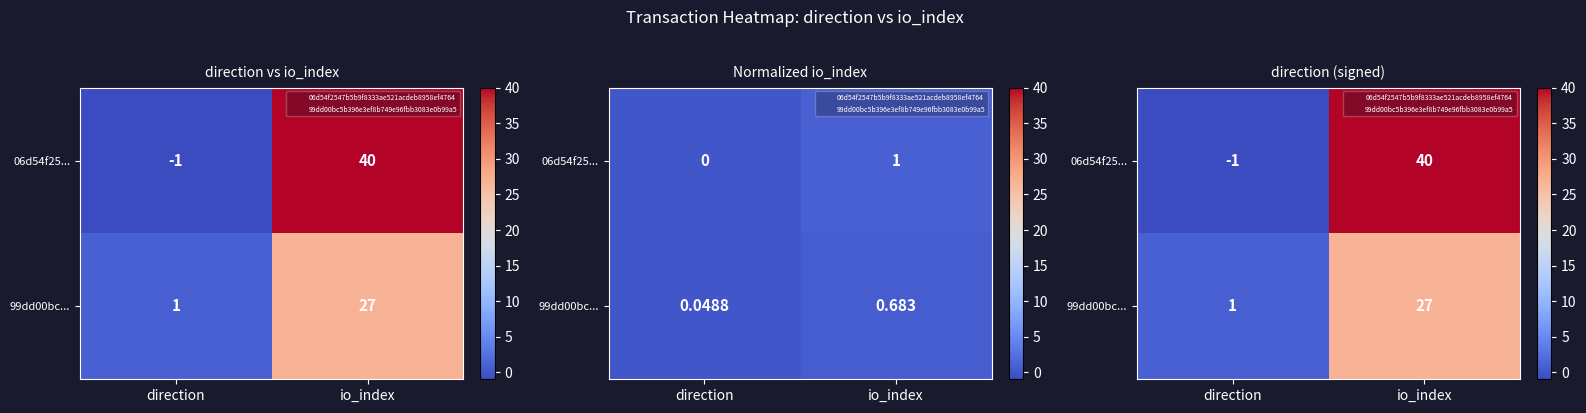

The 06d54f25... series shows -1 at direction. True or false?

True